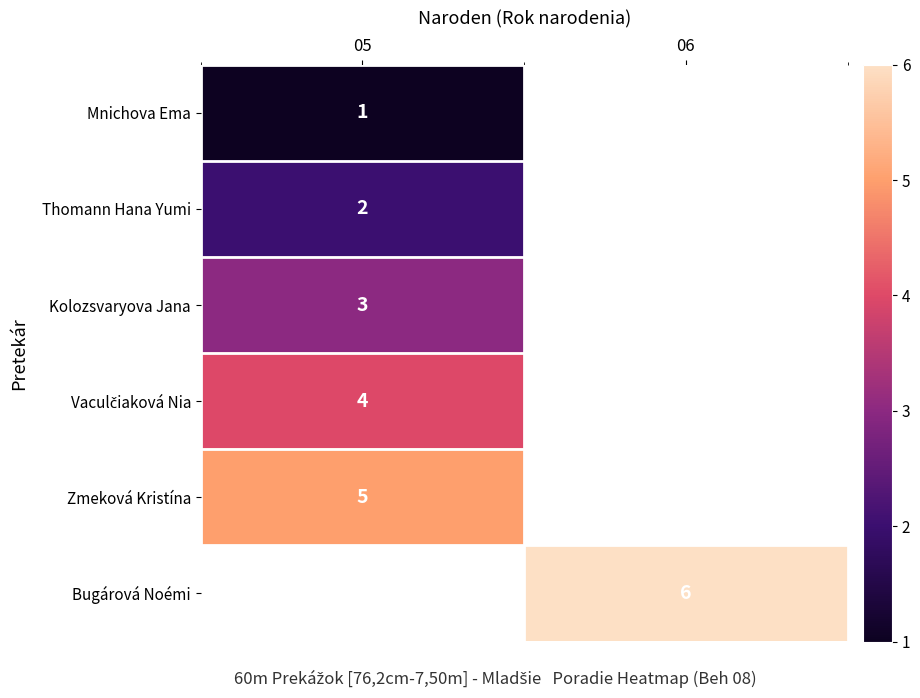

What is the greatest value displayed?

6.0